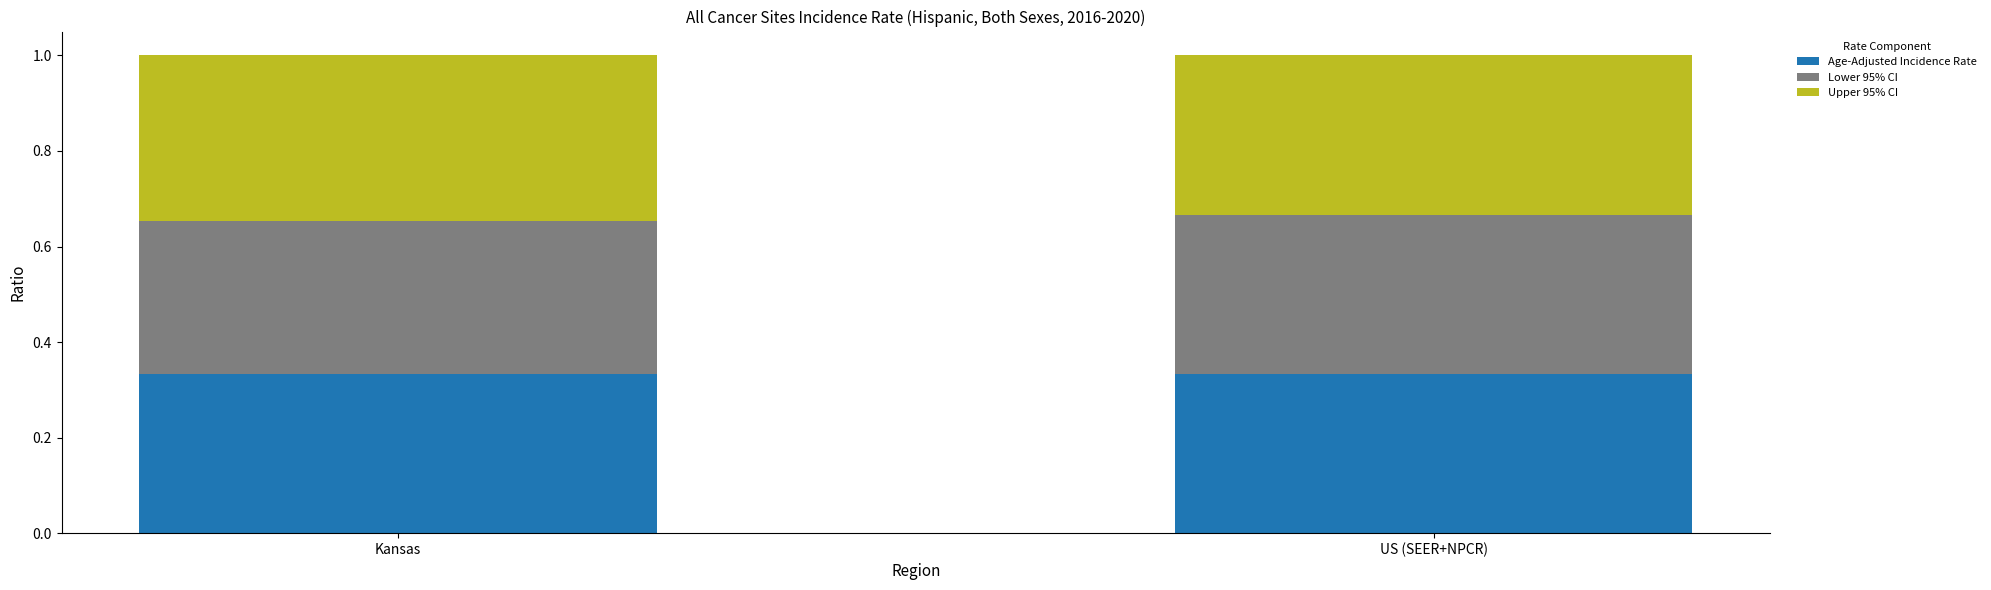

Is it true that Age-Adjusted Incidence Rate equals 0.5 at Kansas?

False